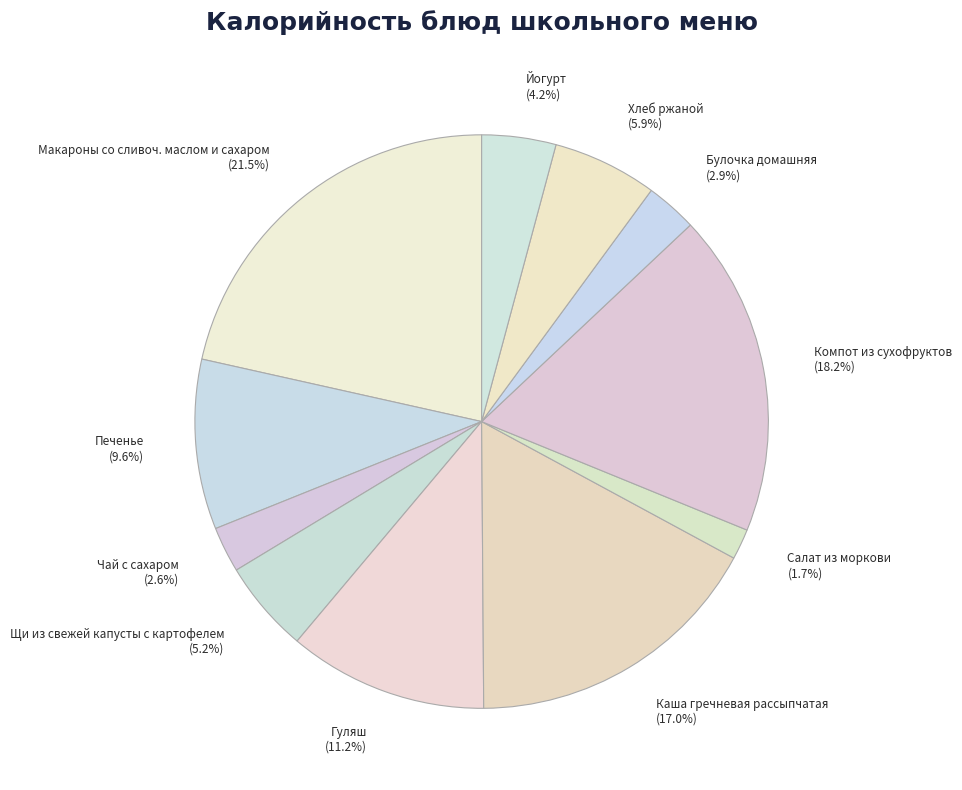

Is it true that Каша гречневая рассыпчатая is 17% of the pie?

True